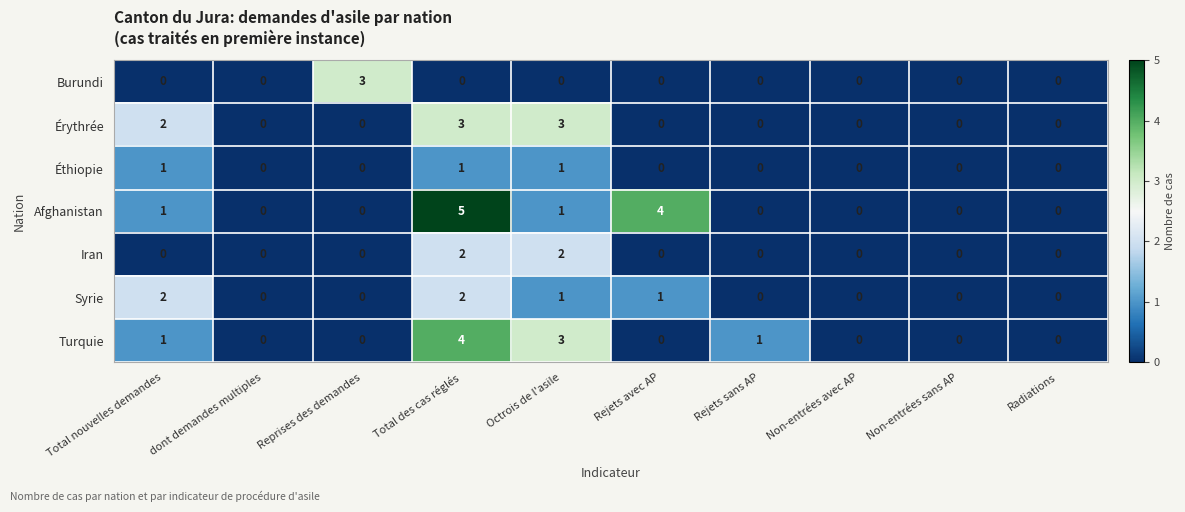

At which category does the chart reach its peak across all series?

Total des cas réglés